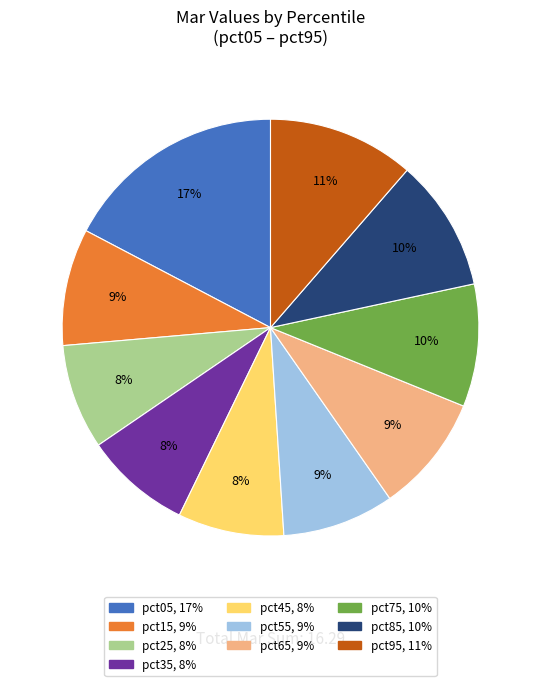

To the nearest percent, what portion does pct25 represent?

8%